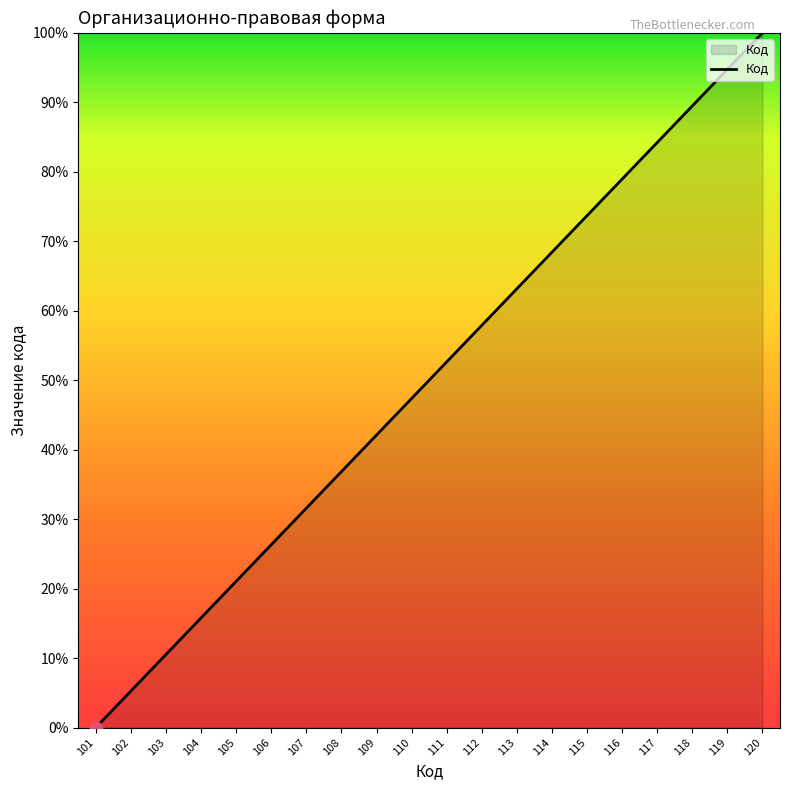

Between 106 and 102, which is larger?

106